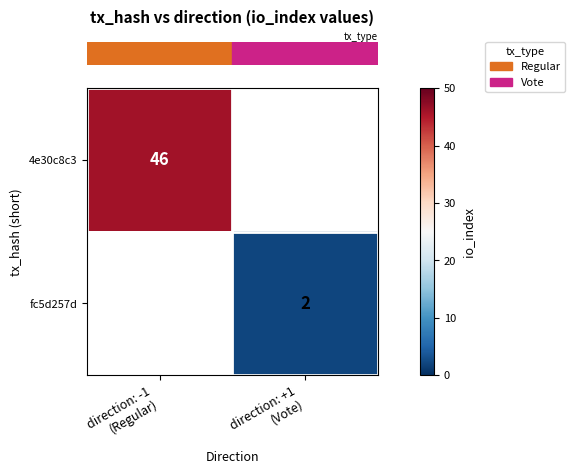

Which category has the lowest value across all series?

direction: +1
(Vote)